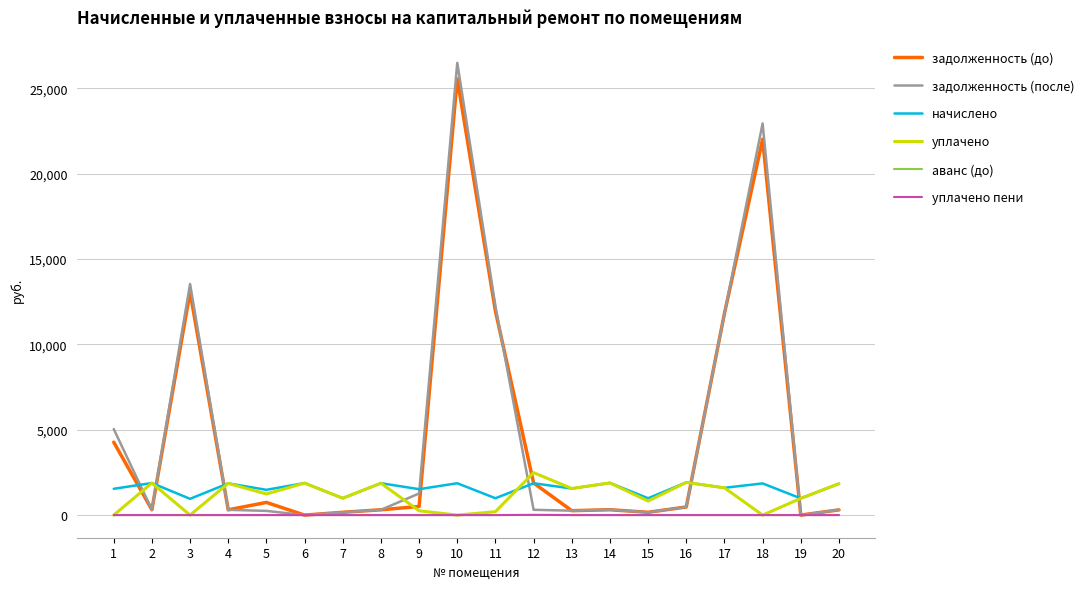

Is the value of уплачено пени at 16 greater than the value of начислено at 5?

No